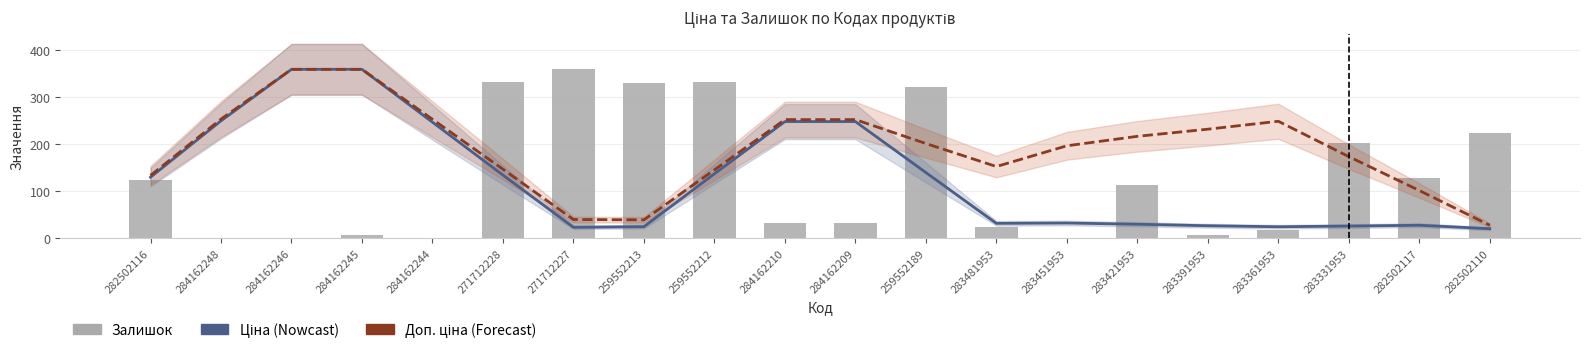

List the series in order of their peak value, highest first.

Ціна, Доп. ціна, Залишок